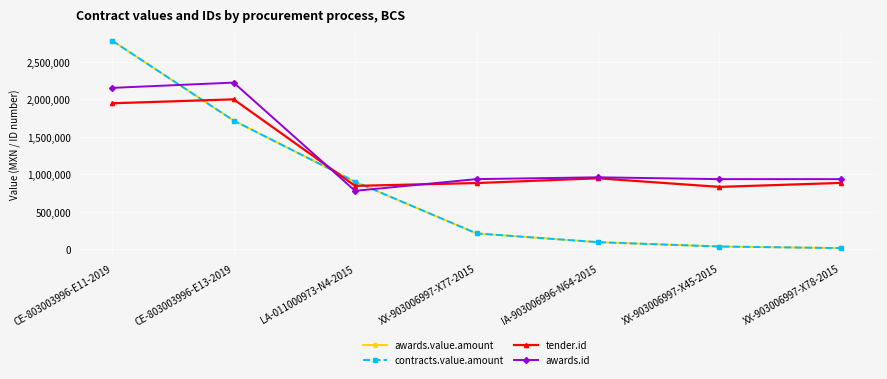

Does the chart have visible grid lines?

Yes